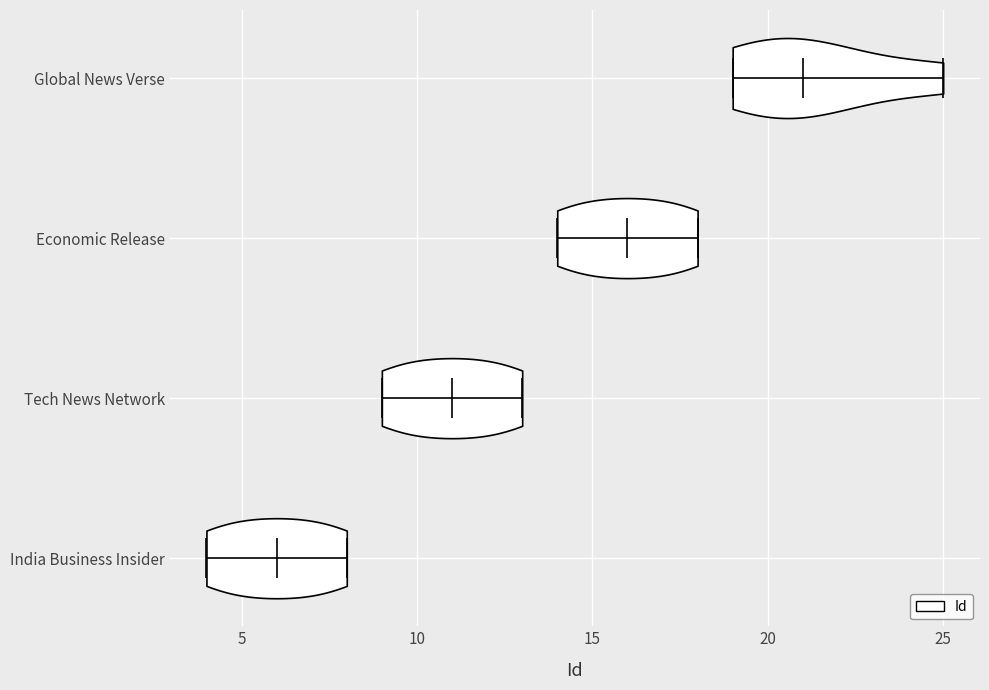

Reading bottom to top, read every violin against the x-axis: where its median line is, and the lowest and highest points it reaches. The values are not printed on the chart, so give them approximately, as read against the axis.

India Business Insider: median line 6, lowest point 4, highest point 8
Tech News Network: median line 11, lowest point 9, highest point 13
Economic Release: median line 16, lowest point 14, highest point 18
Global News Verse: median line 21, lowest point 19, highest point 25